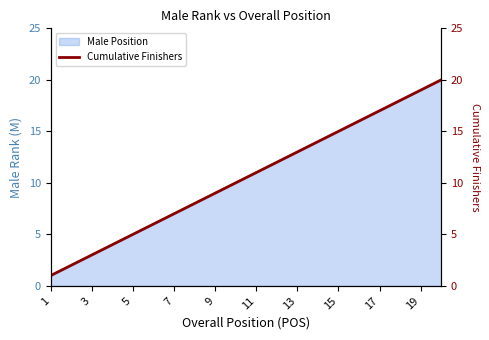

What is the change in value from 16 to 18?

+2